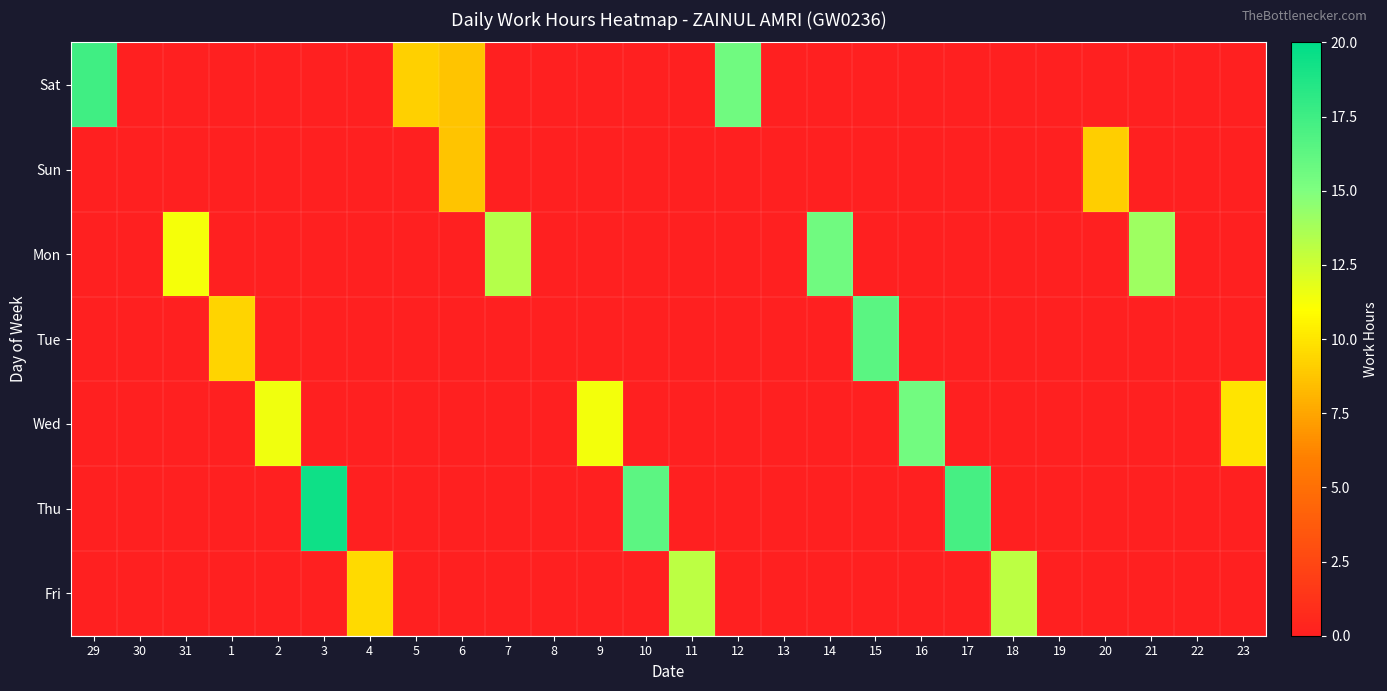

Which series has the largest range (max minus min)?

Thu